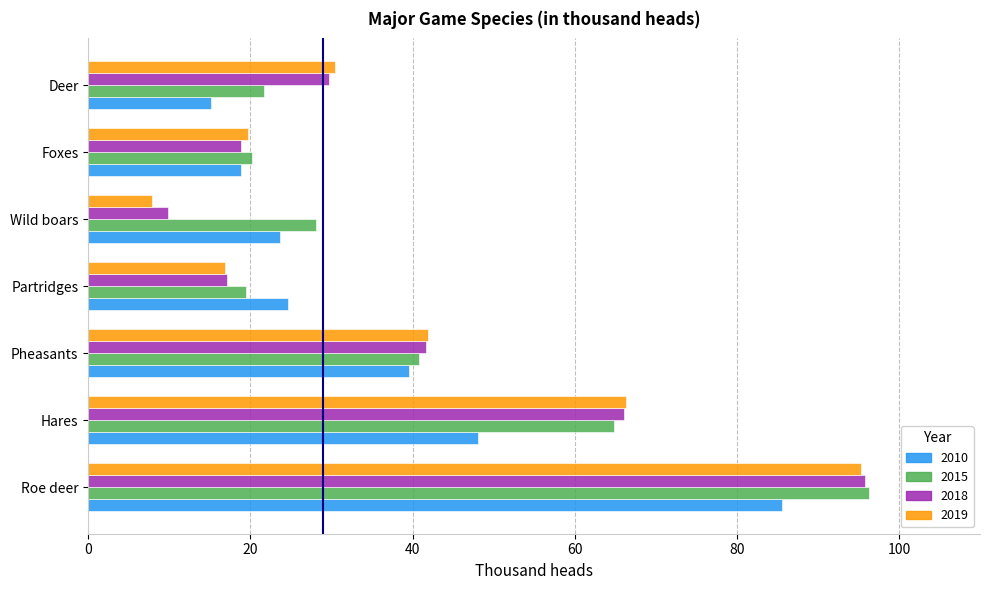

Which series changed the most between Pheasants and Partridges?

2019